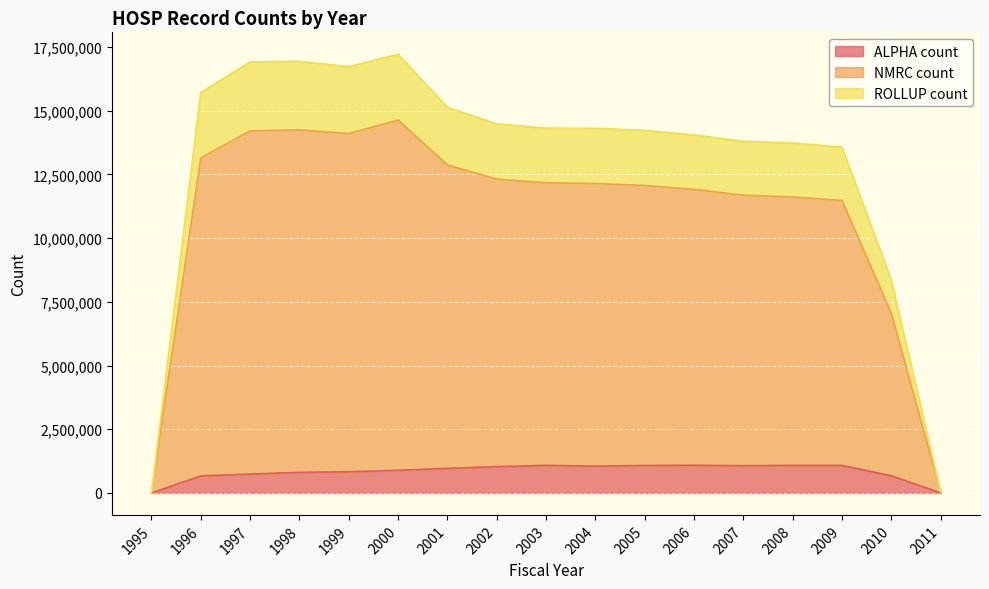

Rank the series at 1997 from lowest to highest value.

ALPHA count, ROLLUP count, NMRC count